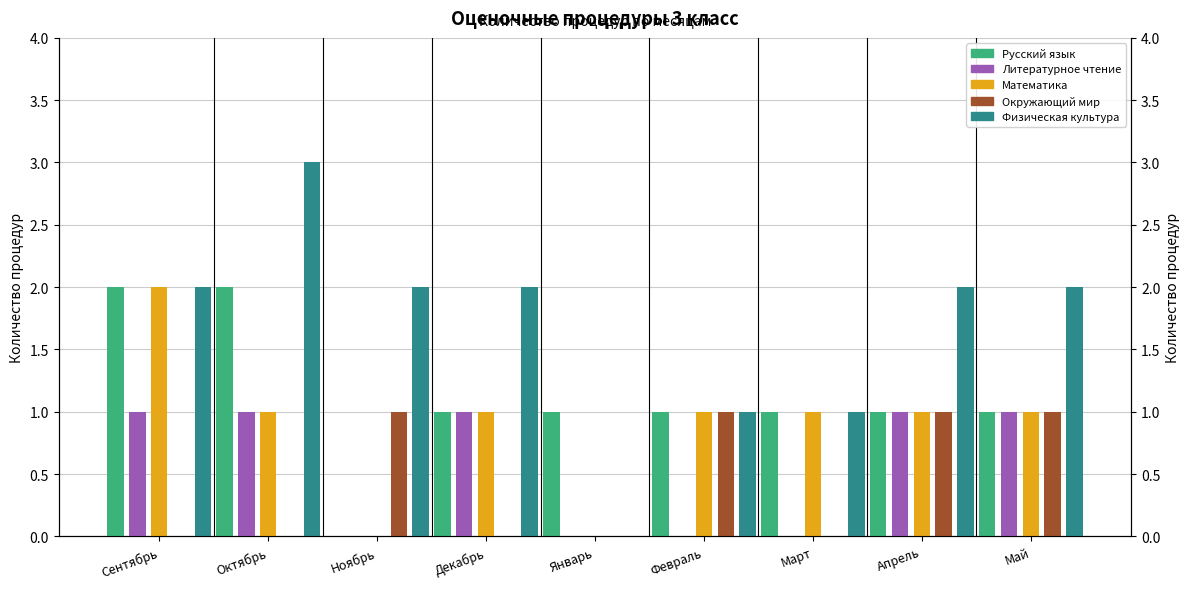

At which category does the chart reach its minimum across all series?

Ноябрь